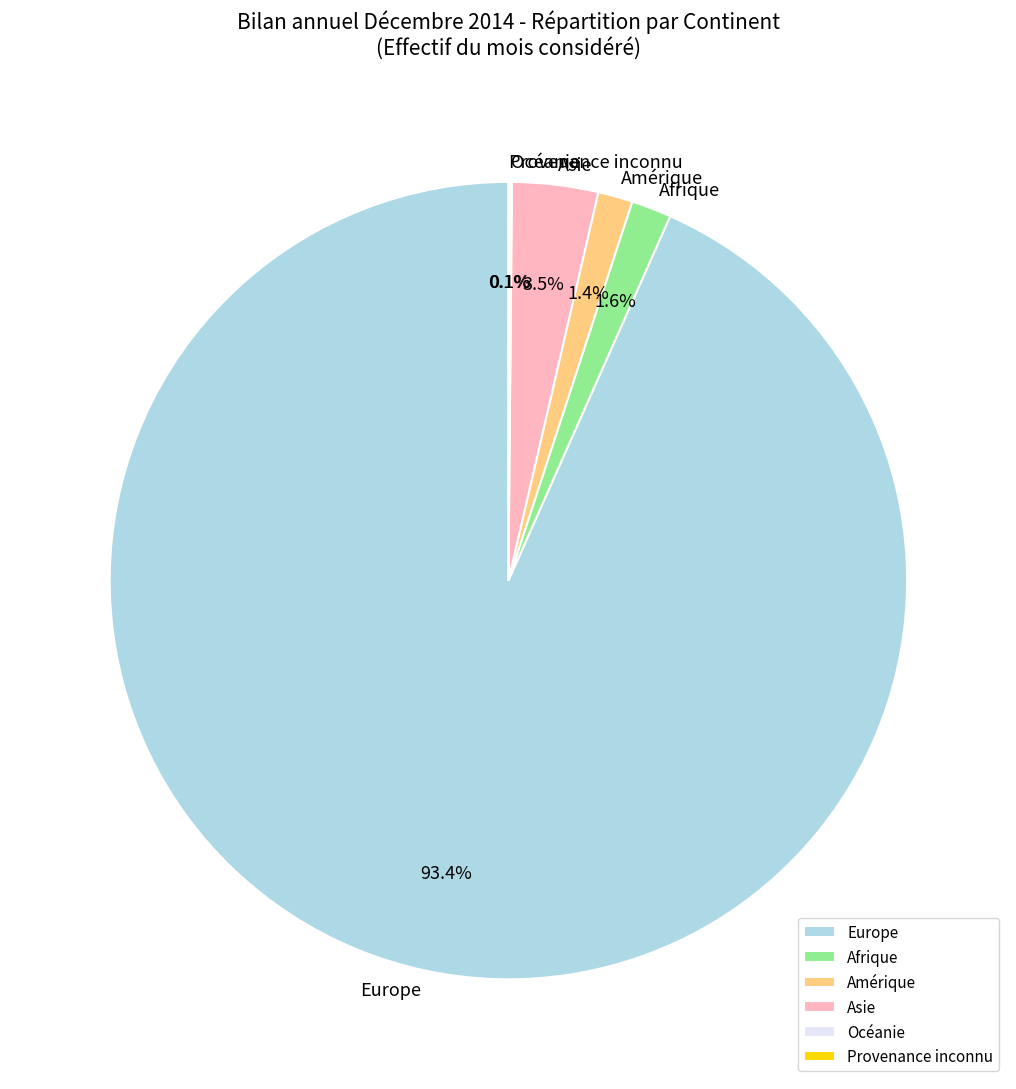

Is Europe the majority of the pie?

Yes